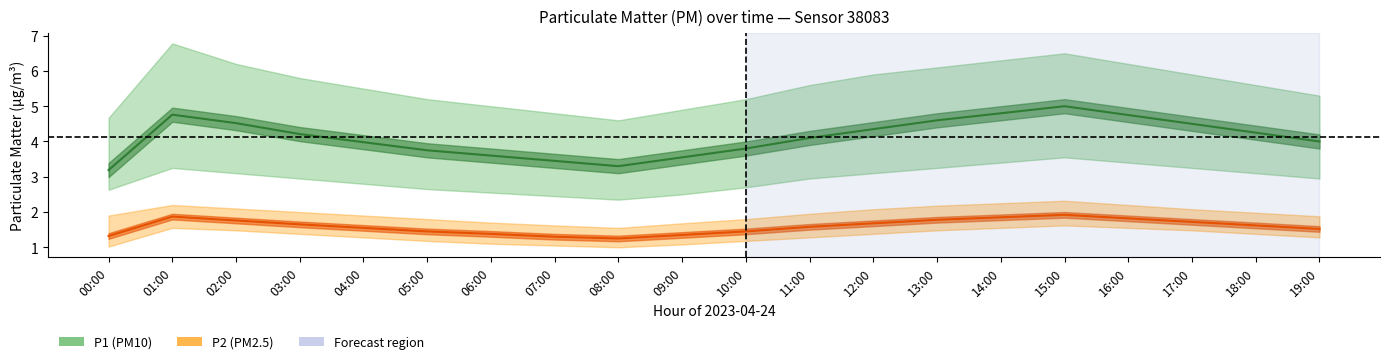

Which series changed the most between 06:00 and 09:00?

P1_upper